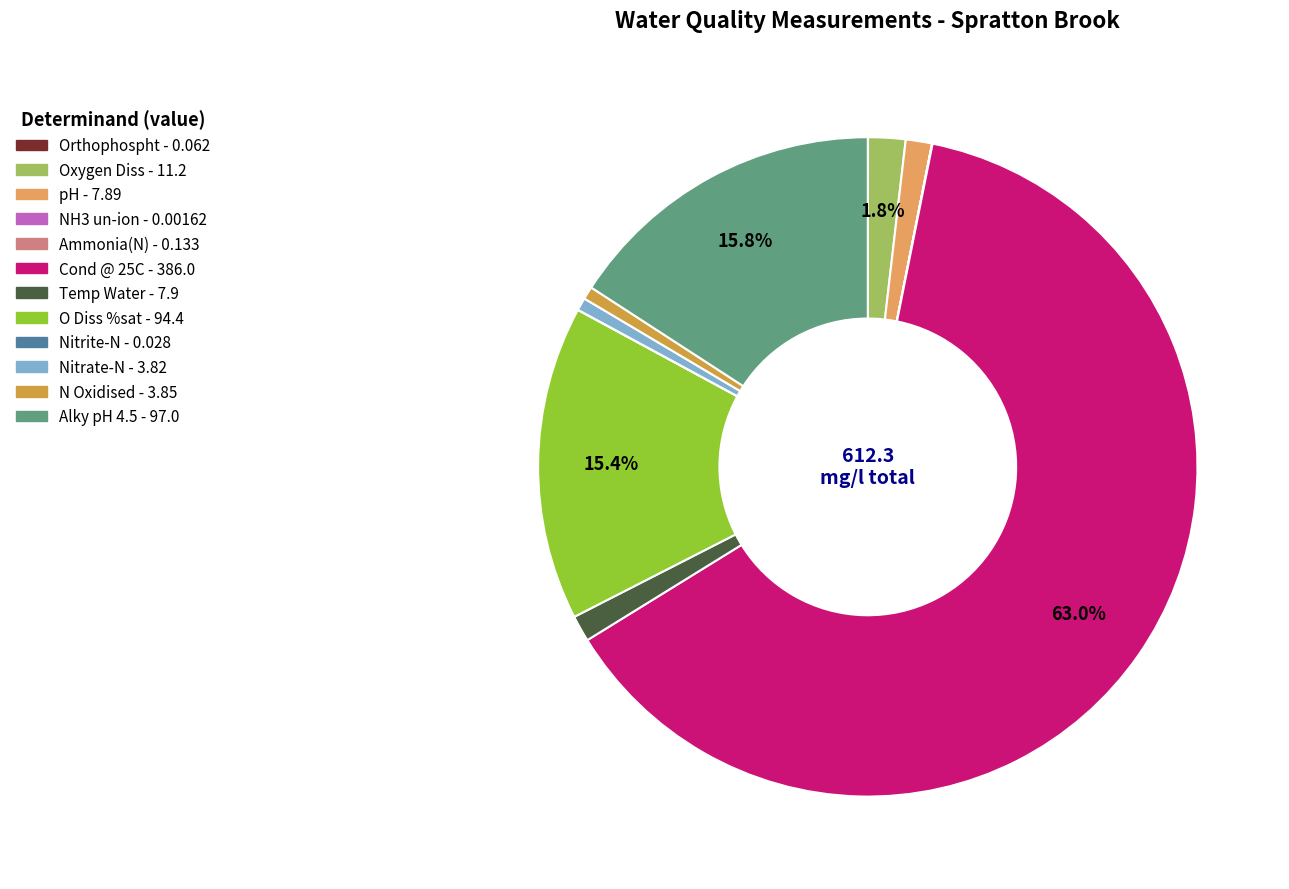

Which category has the biggest portion of the pie?

Cond @ 25C